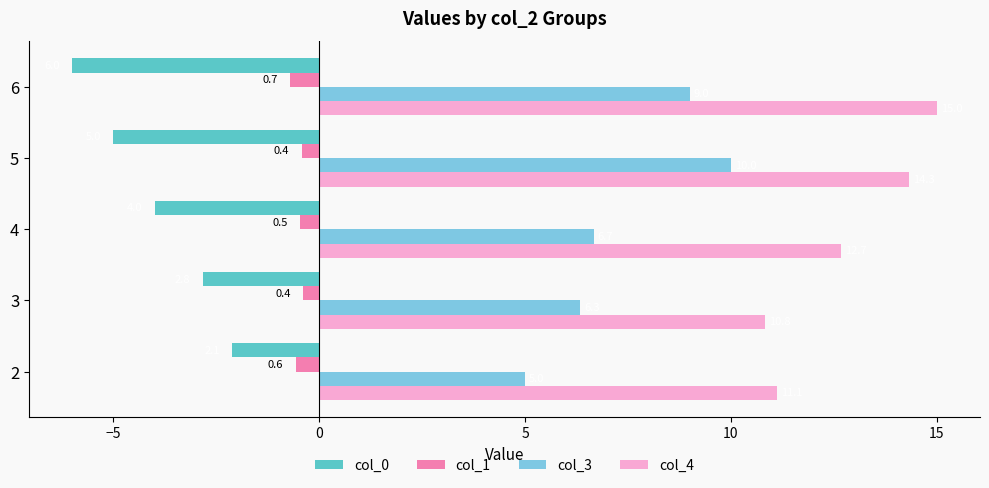

What is the minimum value for col_3?

5.0